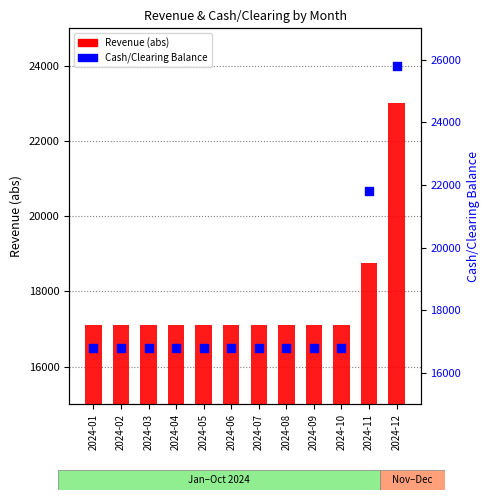

Which series has the largest Y range (max minus min)?

Cash/Clearing Balance